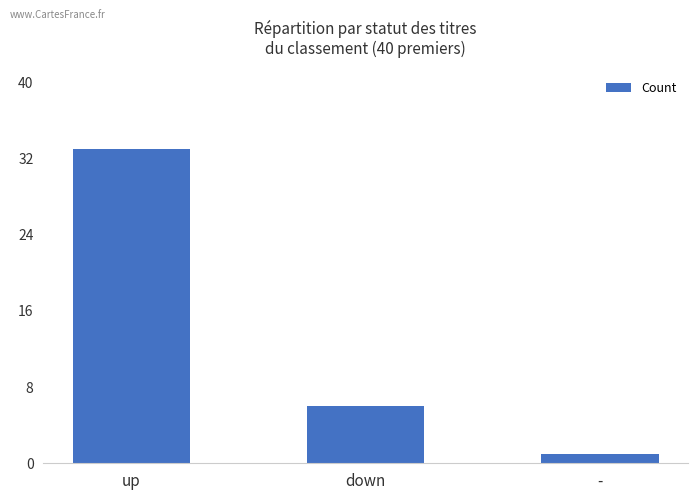

Which has a higher value, down or -?

down